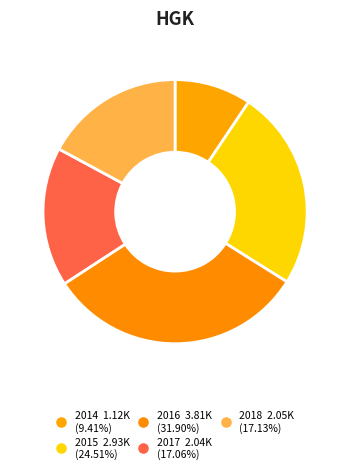

Count the number of slices in the pie.

5